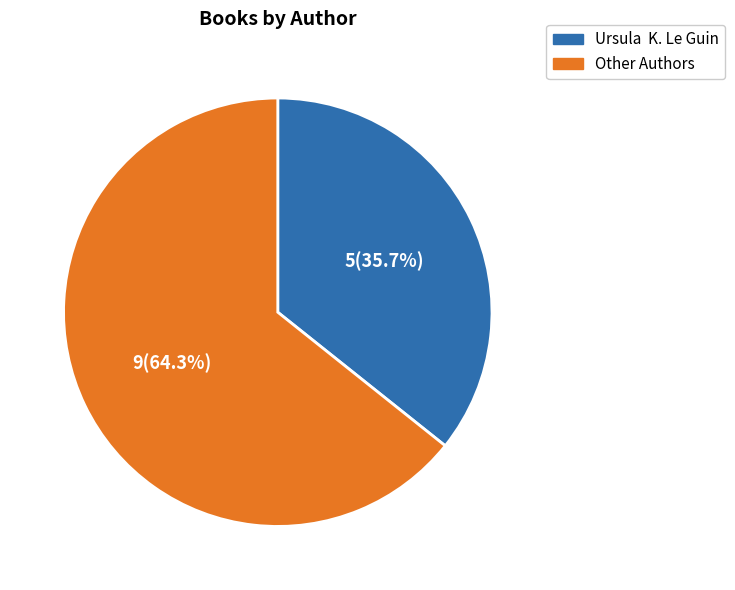

Is there a majority slice in this chart?

Yes